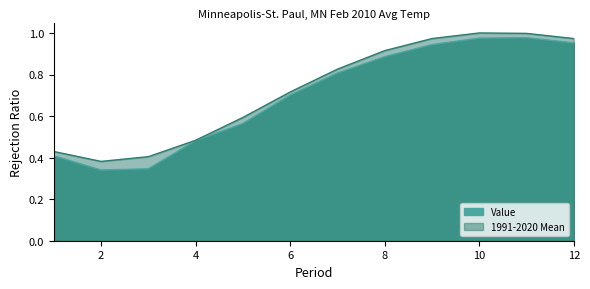

True or false: 1991-2020 Mean has a value of 1.8 at 11.

False